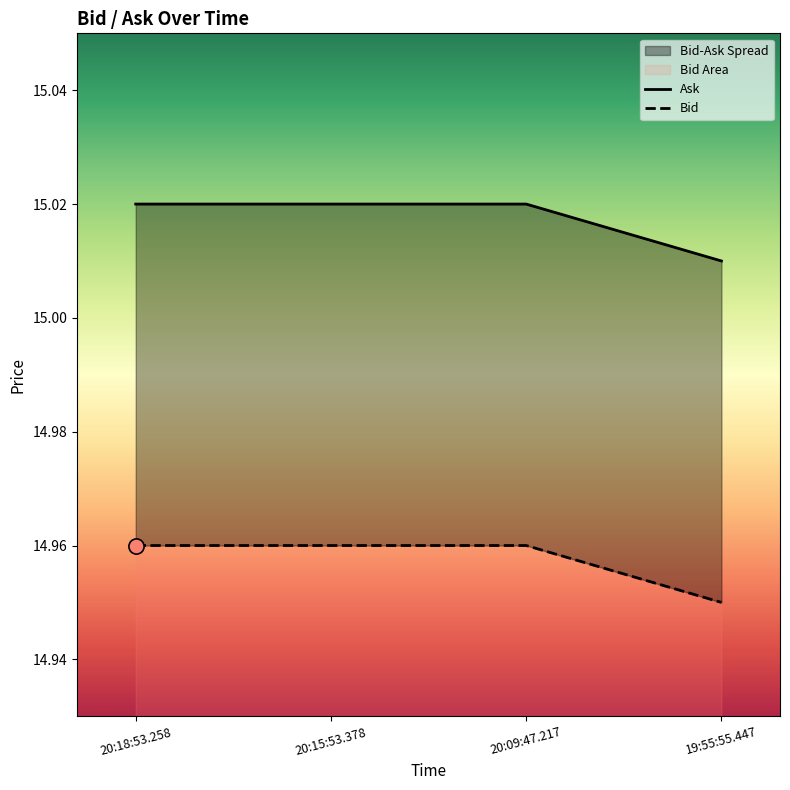

Which series has the largest total across all categories?

Ask